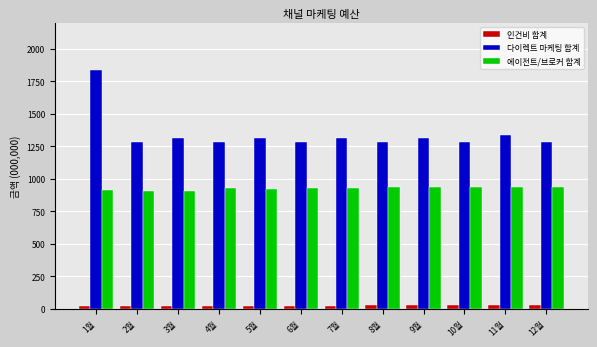

List the series in order of their peak value, lowest first.

인건비 합계, 에이전트/브로커 합계, 다이렉트 마케팅 합계